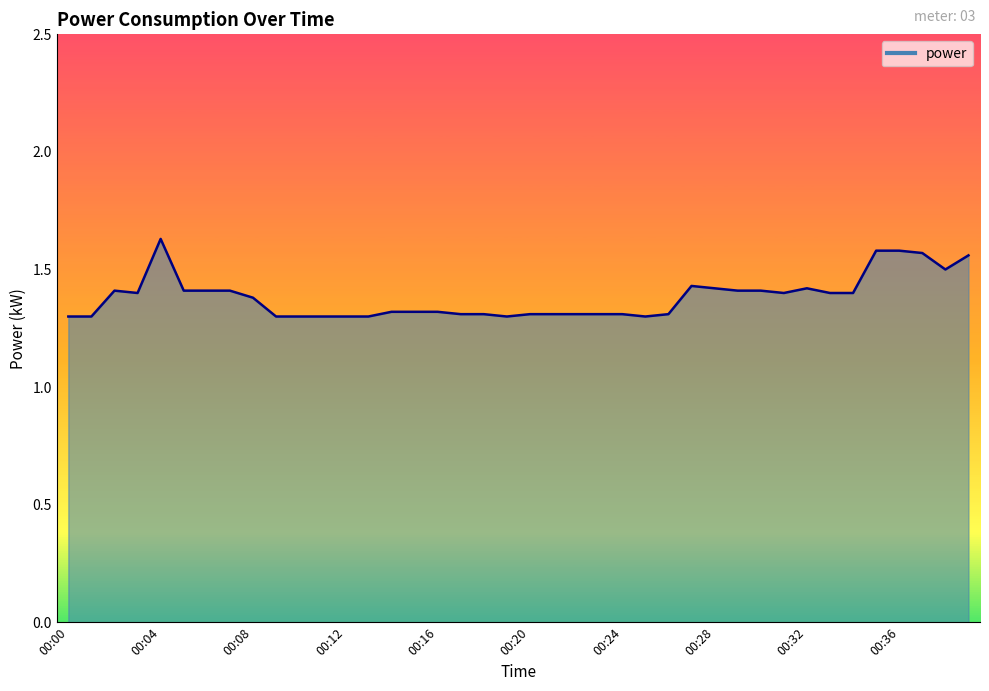

What is the smallest value displayed?

1.3